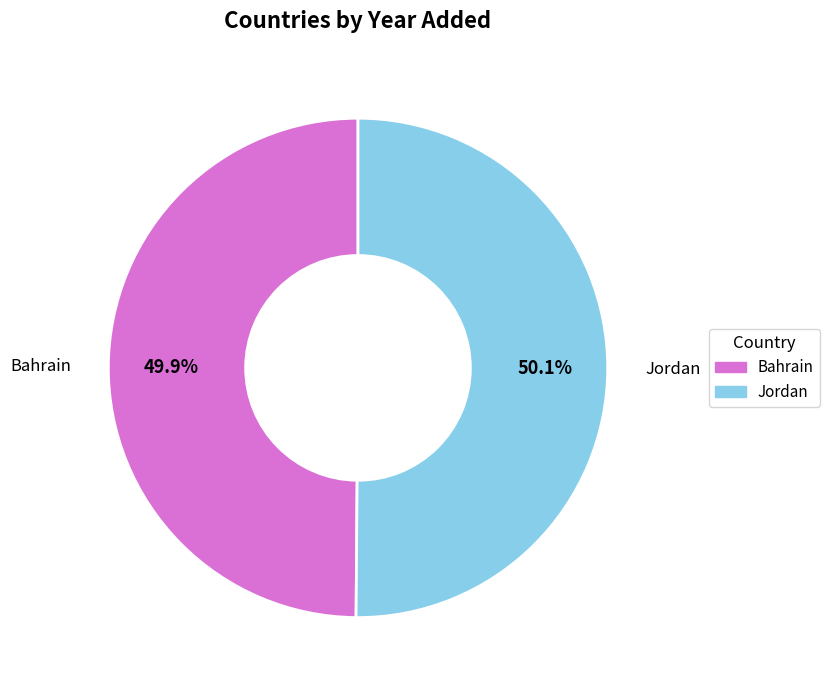

Is there a majority slice in this chart?

Yes